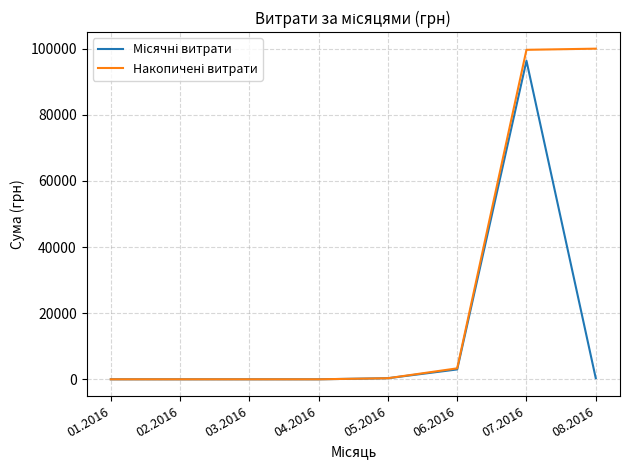

What is the greatest value displayed?

99971.2